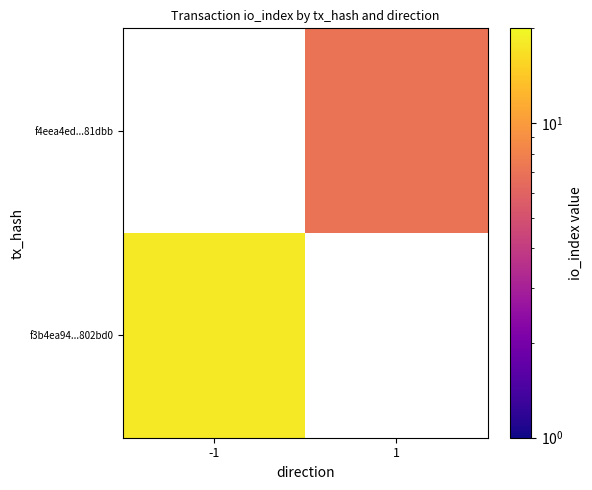

At 1, list the series in order from largest to smallest.

f3b4ea94...802bd0, f4eea4ed...81dbb